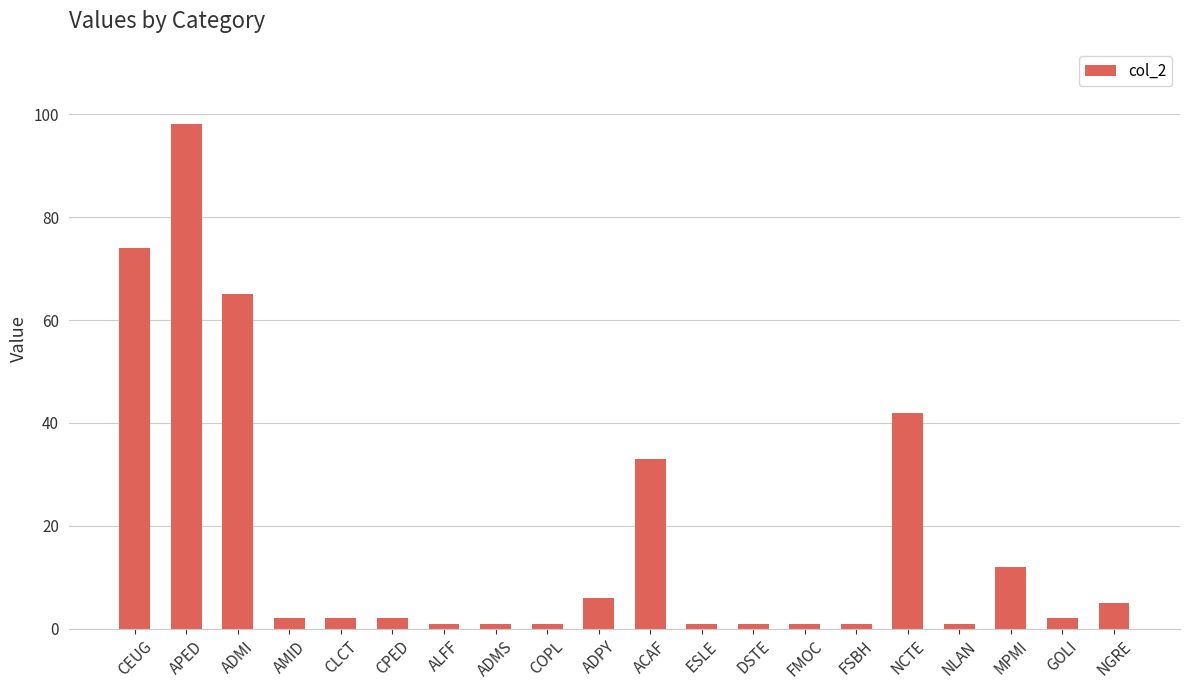

How many distinct data groups are displayed?

1